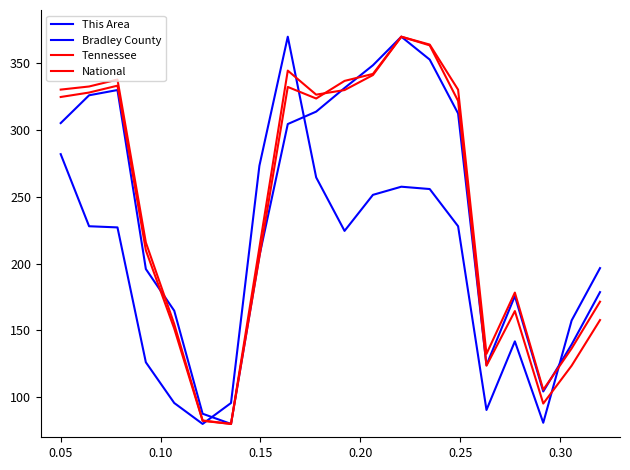

How many lines are shown in the chart?

4